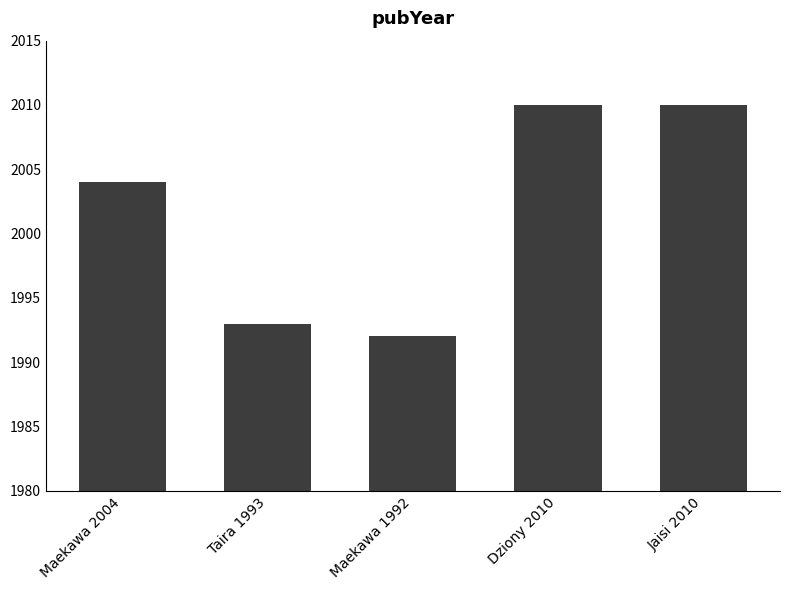

What is the greatest value displayed?

2010